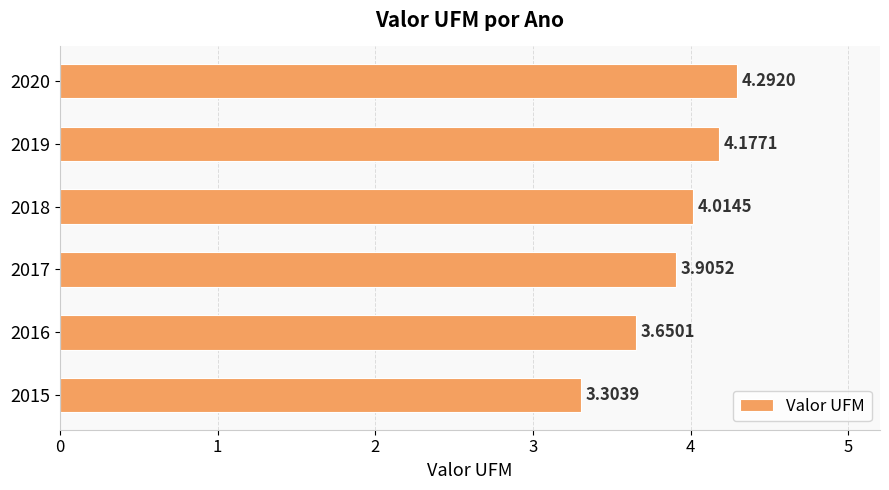

What is the maximum value shown in the chart?

4.3